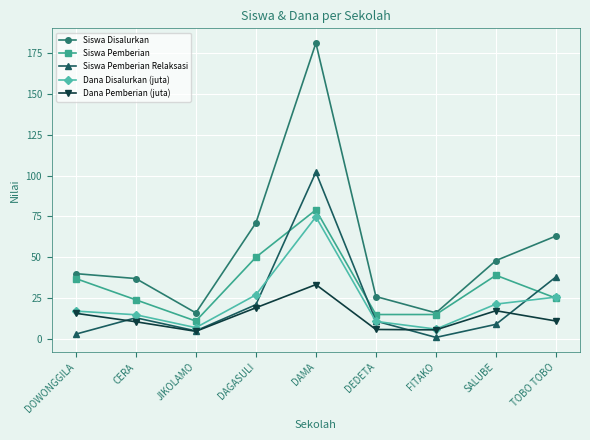

Is it true that Dana Pemberian (juta) equals 15.8 at DOWONGGILA?

True